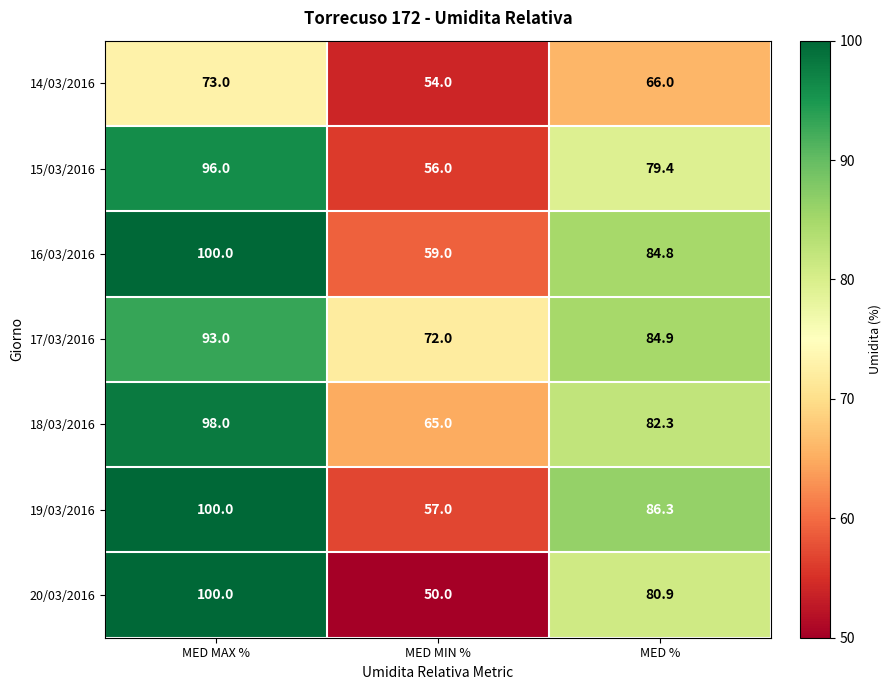

Rank the categories by 20/03/2016 value from lowest to highest.

MED MIN %, MED %, MED MAX %